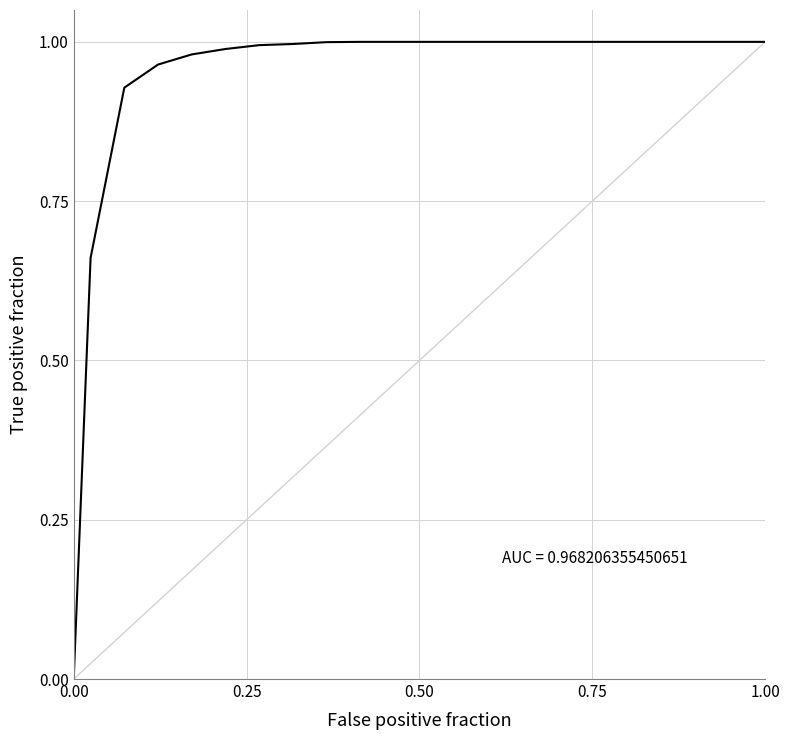

Does the chart have visible grid lines?

Yes